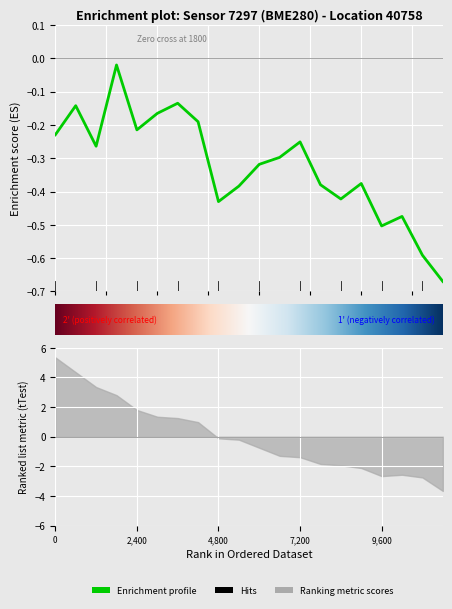

True or false: the data has more than 0 interior local peaks.

True